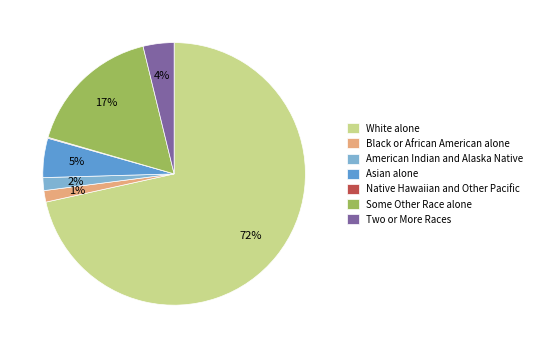

To the nearest percent, what is the difference between the largest and smallest slice percentages?

71%